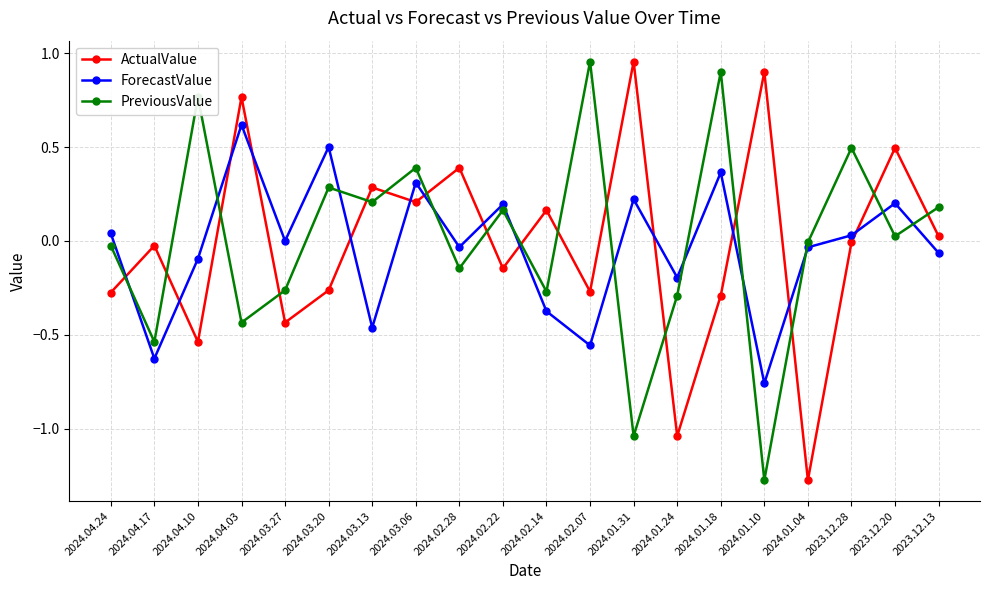

How many lines are shown in the chart?

3